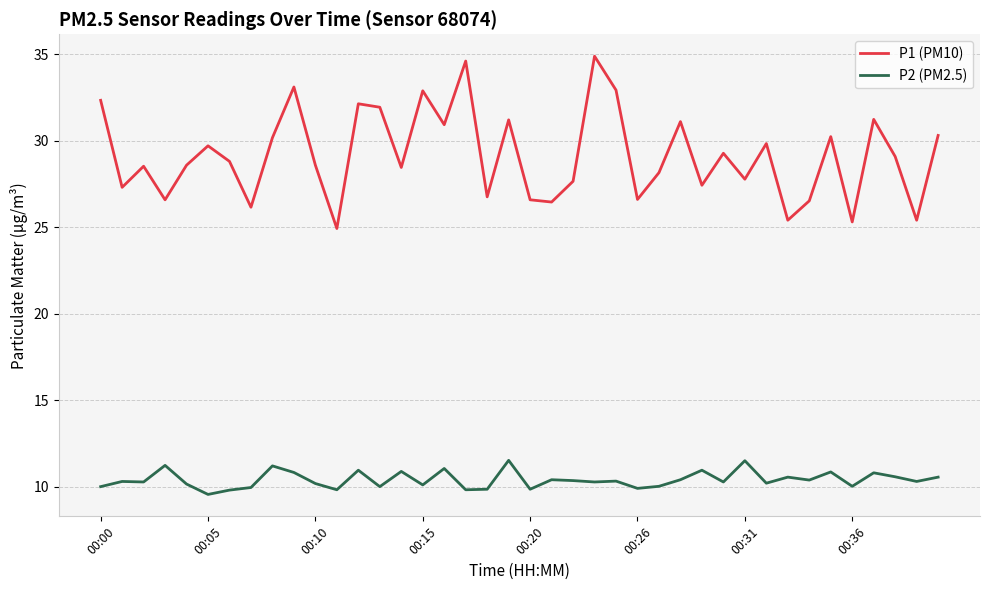

In P2 (PM2.5), how many points are higher than both neighbors (excluding endpoints)?

14